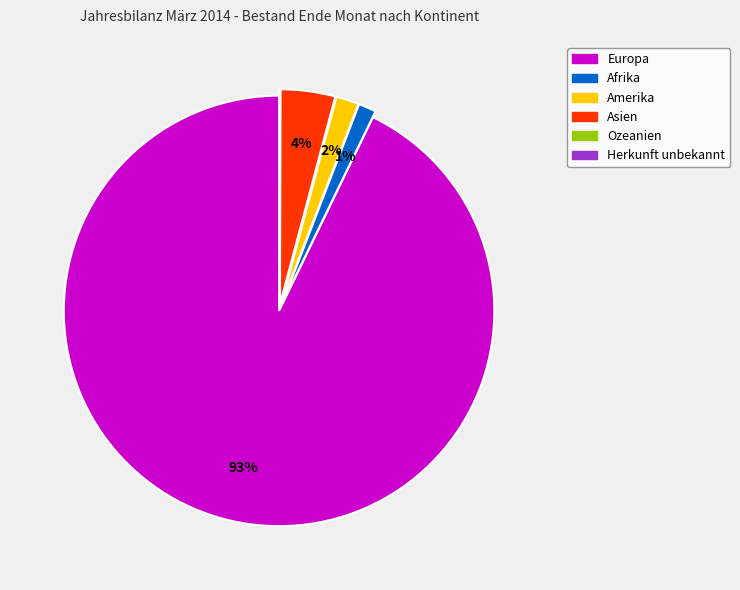

To the nearest percent, what is the average slice percentage?

17%